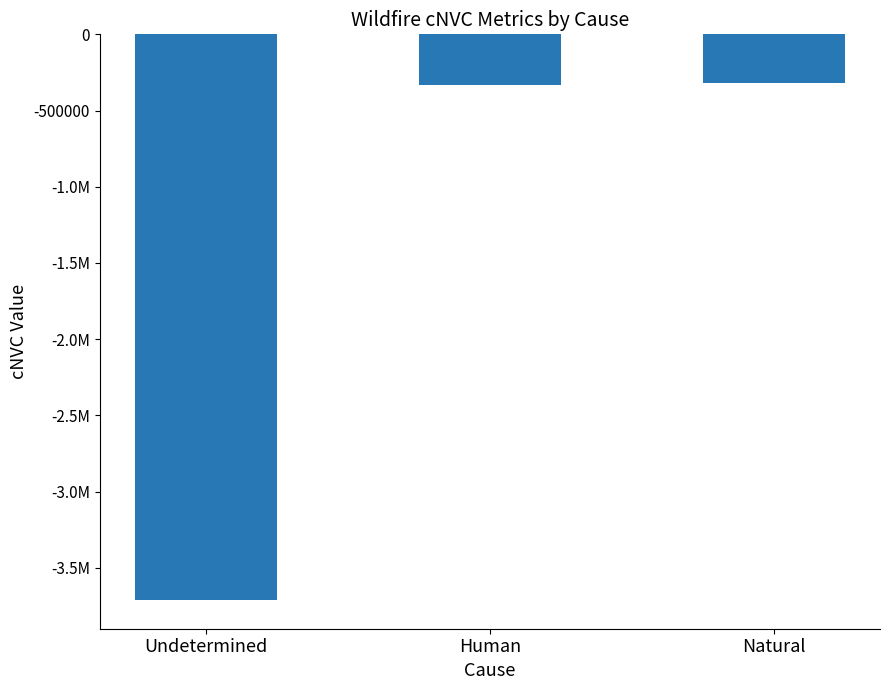

At which label is the value closest to -2016281?

Human